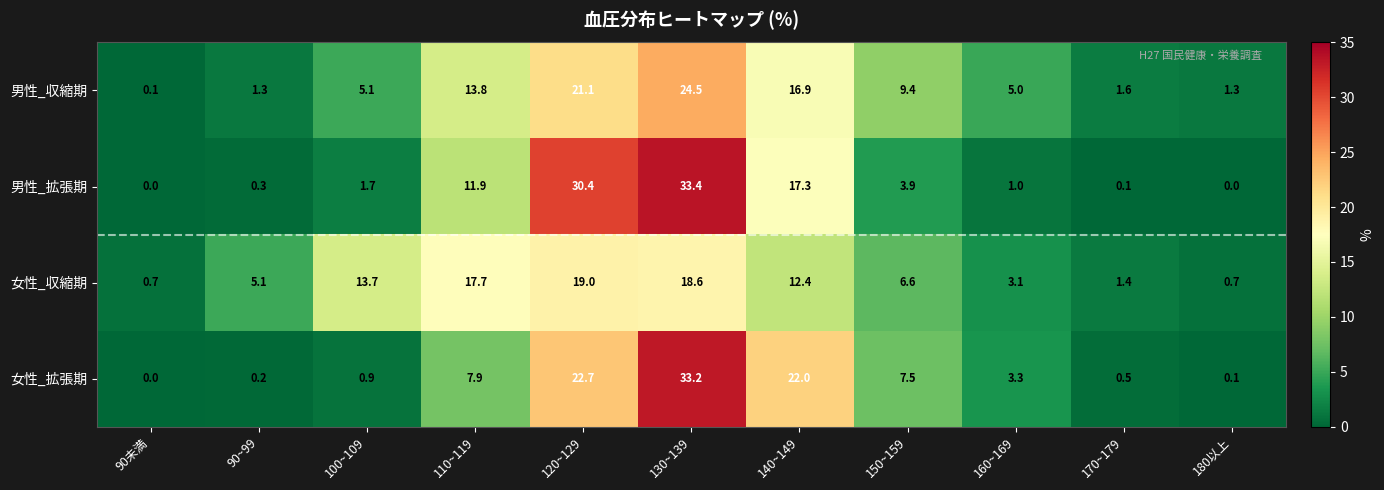

What is the maximum value shown in the chart?

33.4